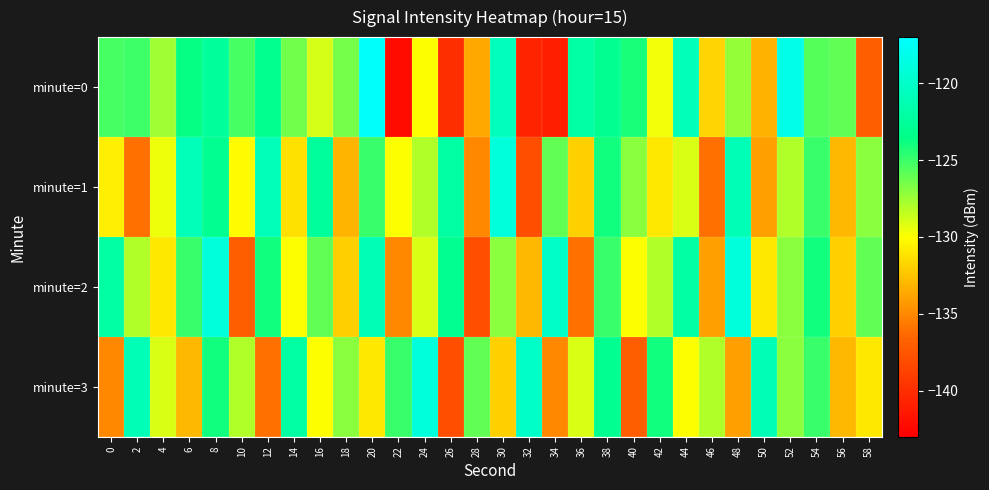

What is the minimum value shown in the chart?

-142.3